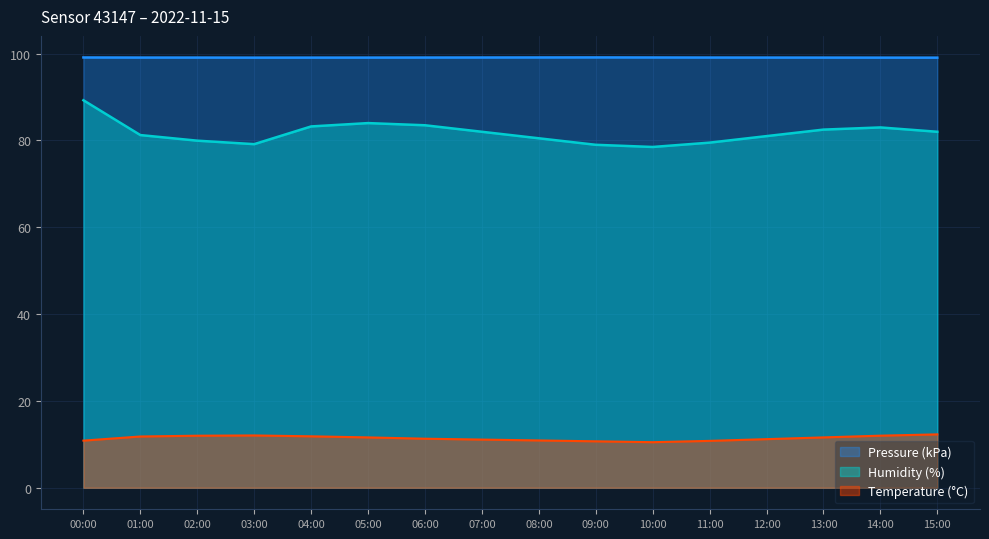

Is it true that Temperature equals 20.8 at 15:00?

False